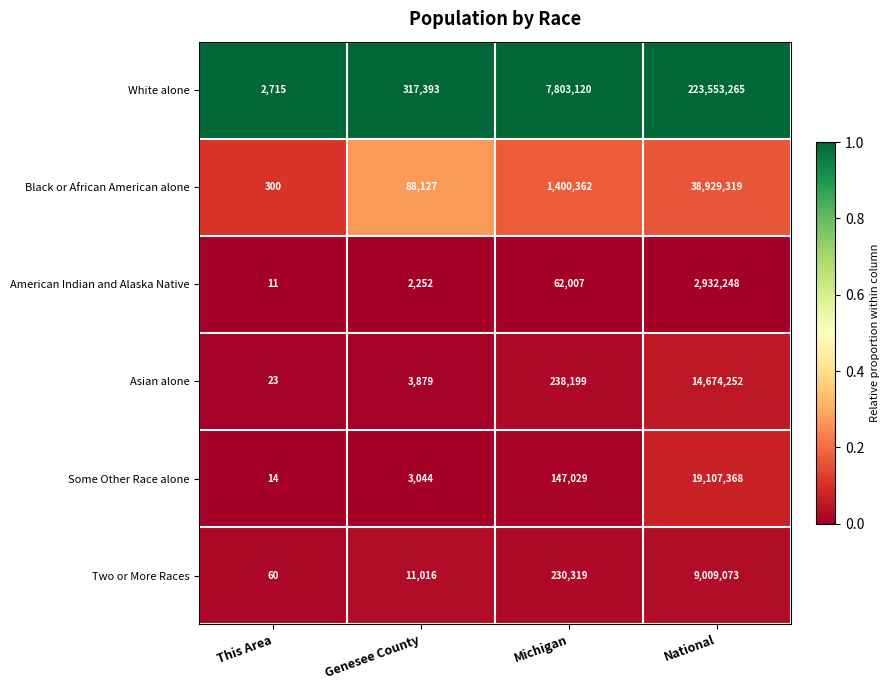

At which category is the sum across all series the highest?

National